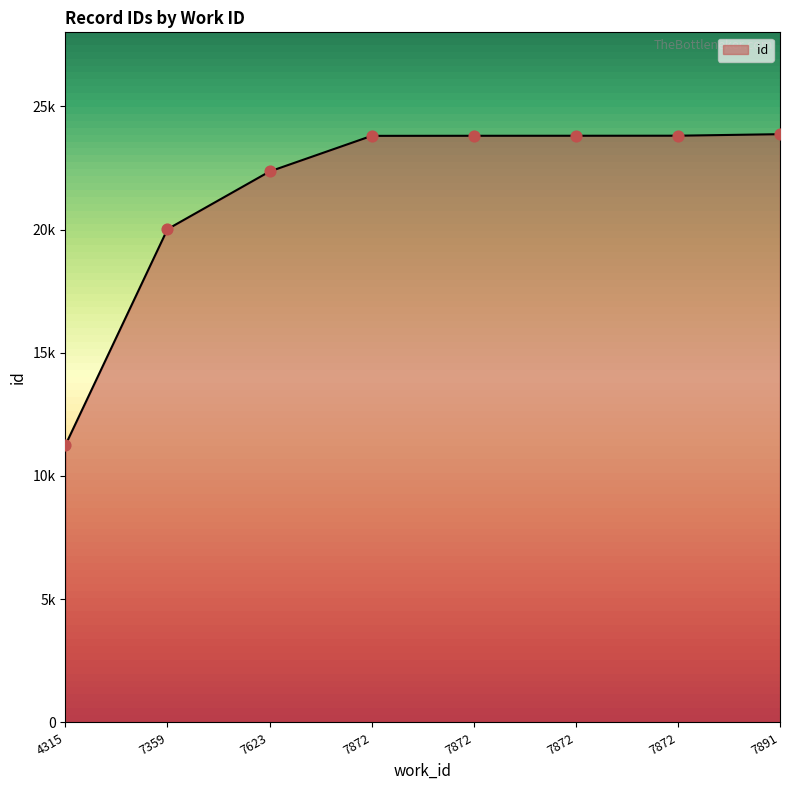

What is the change in value from 4315 to 7872?

+12553